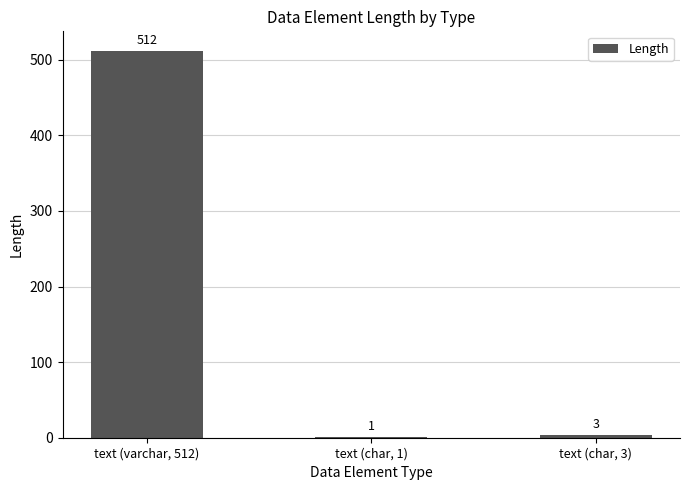

Between text (char, 3) and text (char, 1), which is larger?

text (char, 3)